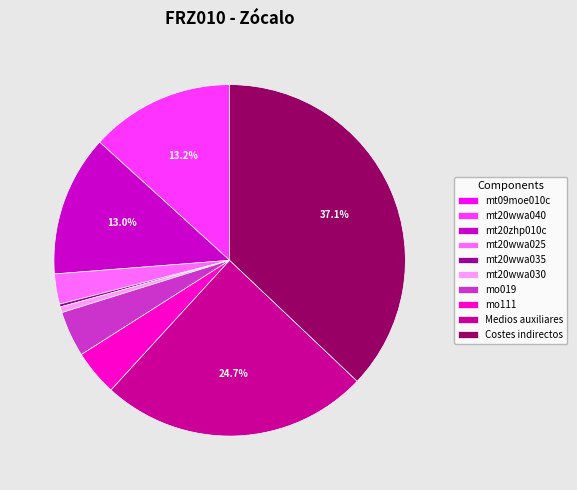

Is there a majority slice in this chart?

No